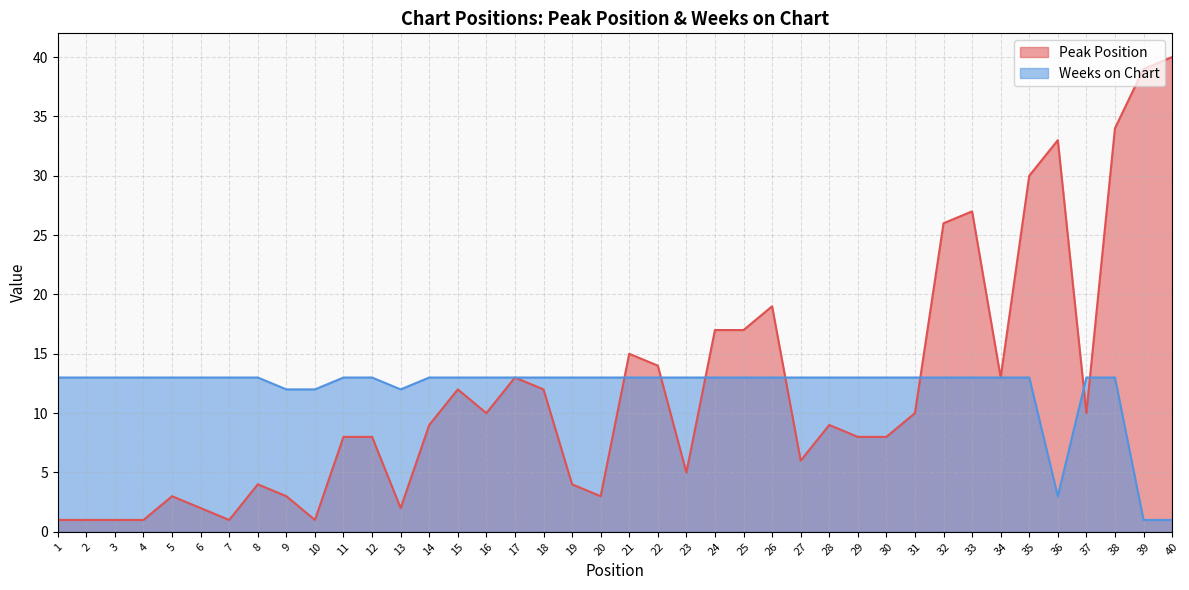

Reading left to right, extract all data points from this chart.

Peak Position: 1	1	1	1	3	2	1	4	3	1	8	8	2	9	12	10	13	12	4	3	15	14	5	17	17	19	6	9	8	8	10	26	27	13	30	33	10	34	39	40
Weeks on Chart: 13	13	13	13	13	13	13	13	12	12	13	13	12	13	13	13	13	13	13	13	13	13	13	13	13	13	13	13	13	13	13	13	13	13	13	3	13	13	1	1